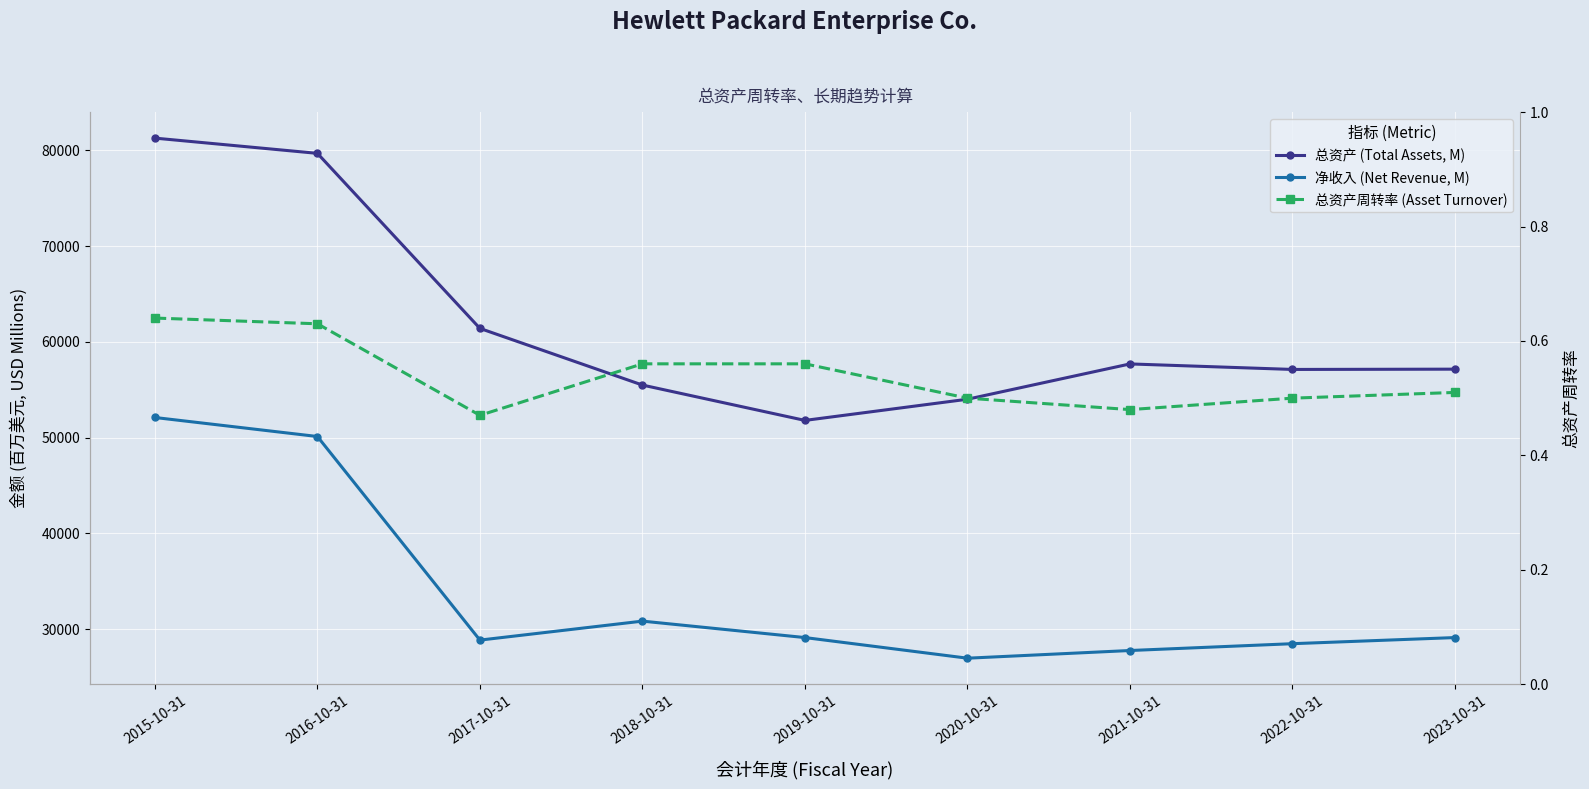

Does the chart display data point markers on the line(s)?

Yes